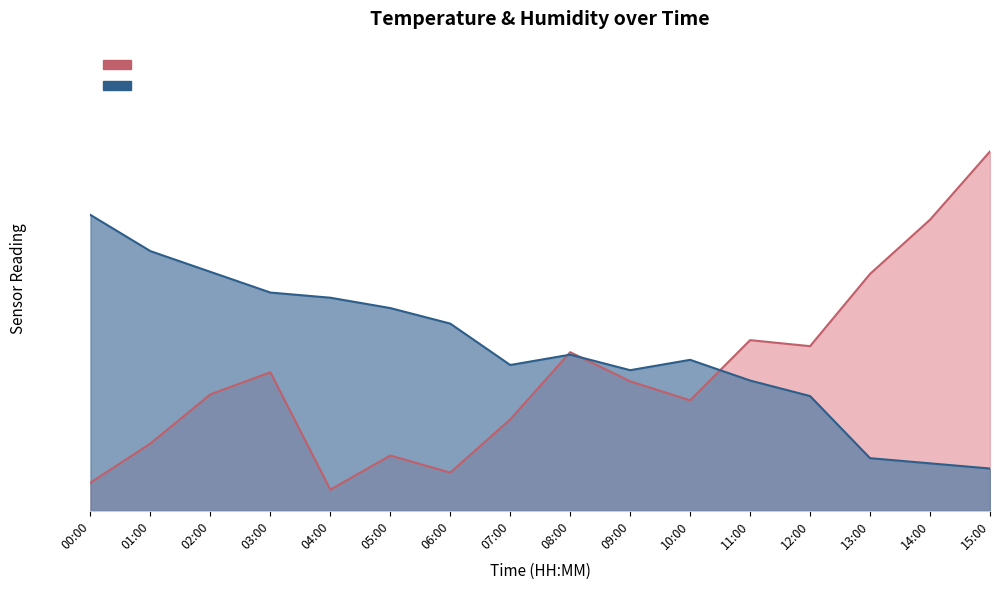

Reading left to right, what are all the values shown in this chart?

temperature: 70.0	61.4	56.5	51.6	50.4	48.0	44.3	34.5	36.9	33.3	35.7	30.8	27.1	12.4	11.2	10.0
humidity: 6.7	15.9	27.6	32.8	5.0	13.1	9.0	21.6	37.5	30.6	26.1	40.4	38.9	56.0	68.9	85.0